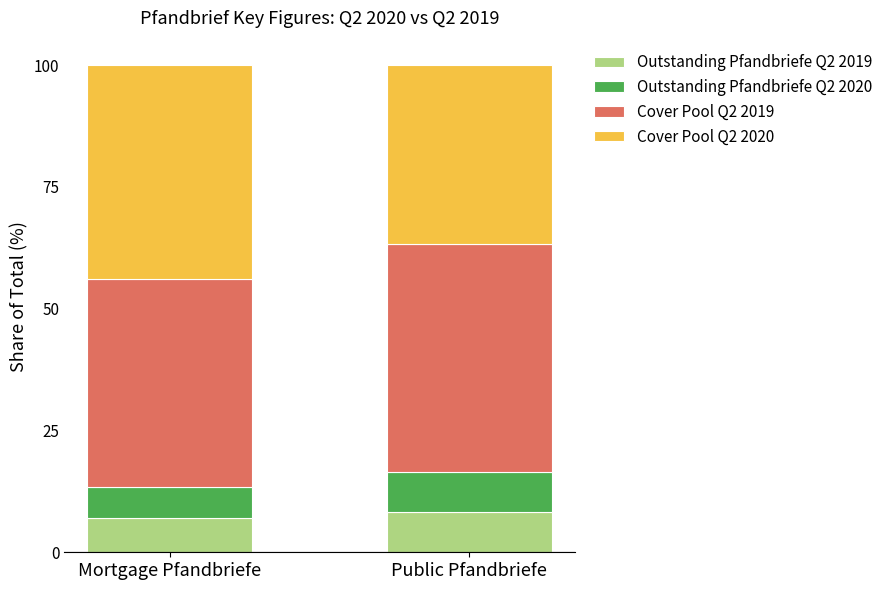

What is the total value across all series at Public Pfandbriefe?

100.0